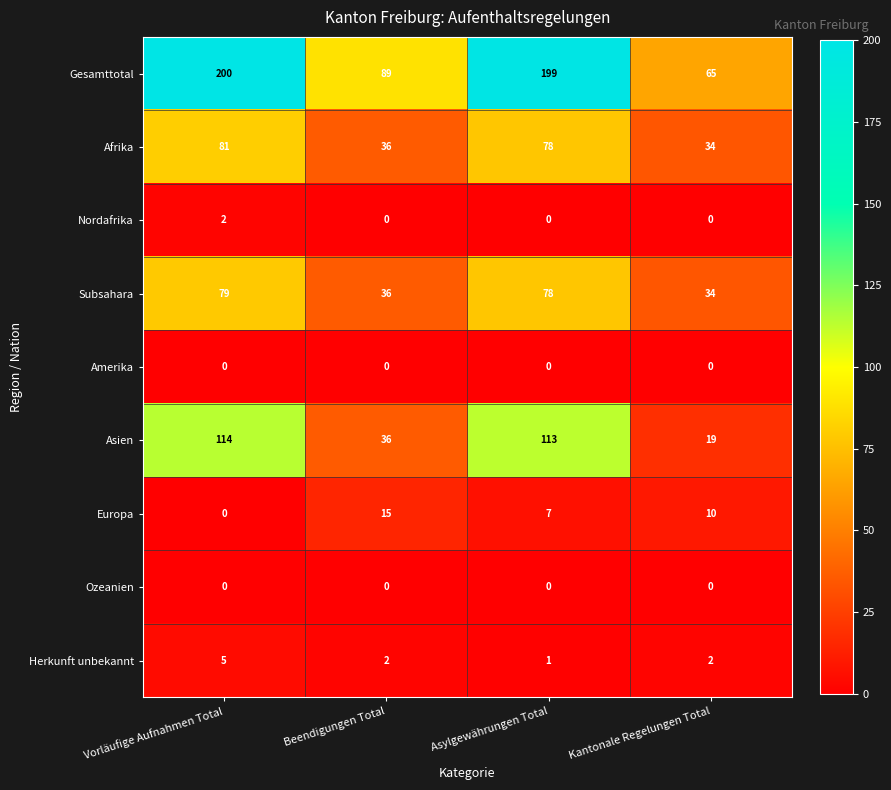

At how many categories does at least one series exceed 104?

2